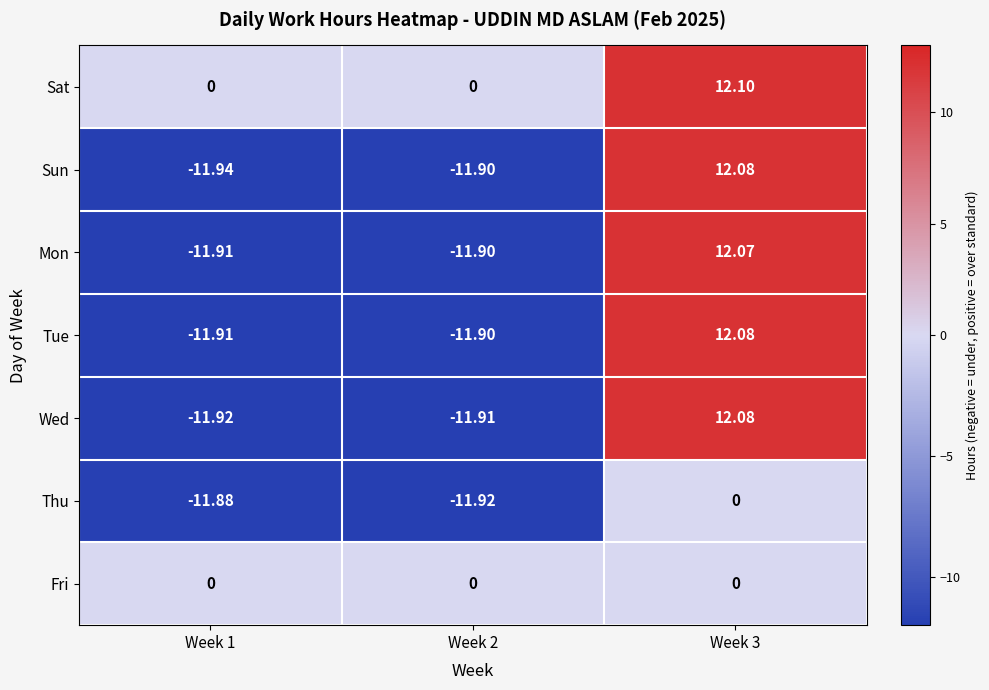

Between Week 2 and Week 3, which series saw the biggest shift?

Wed